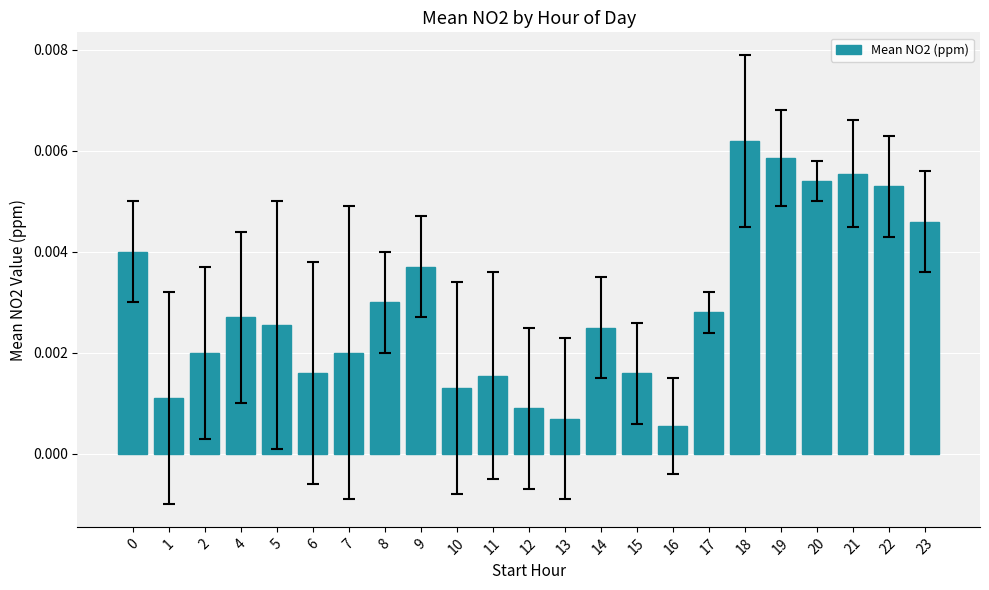

Count the number of categories in the chart.

23